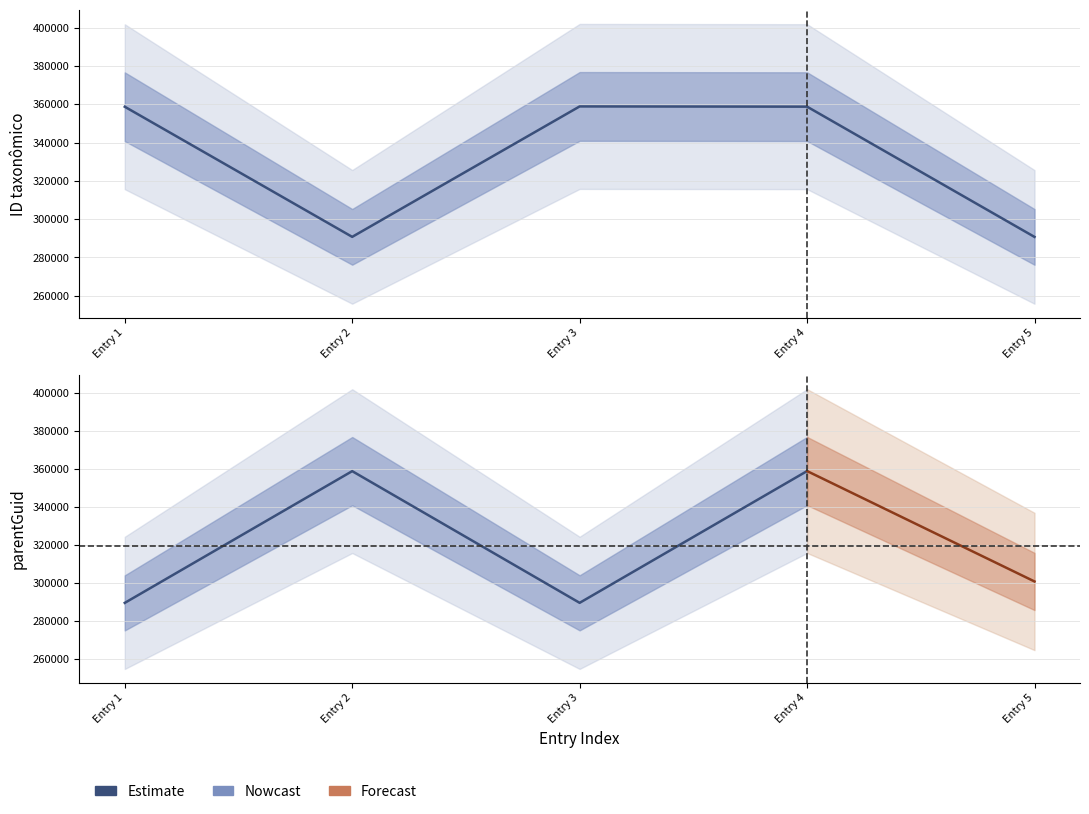

Reading left to right, extract all data points from this chart.

358693	290770	358853	358734	290744